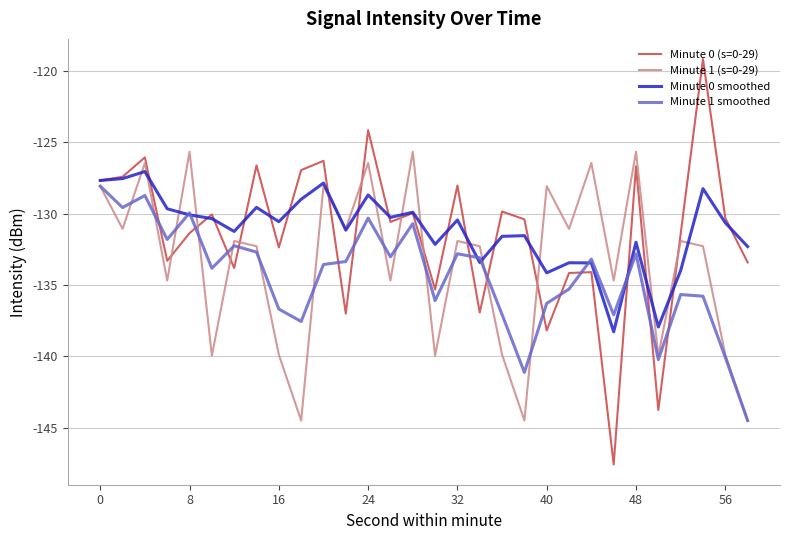

True or false: Minute 0 (s=0-29) has more than 0 points higher than both neighbors.

True